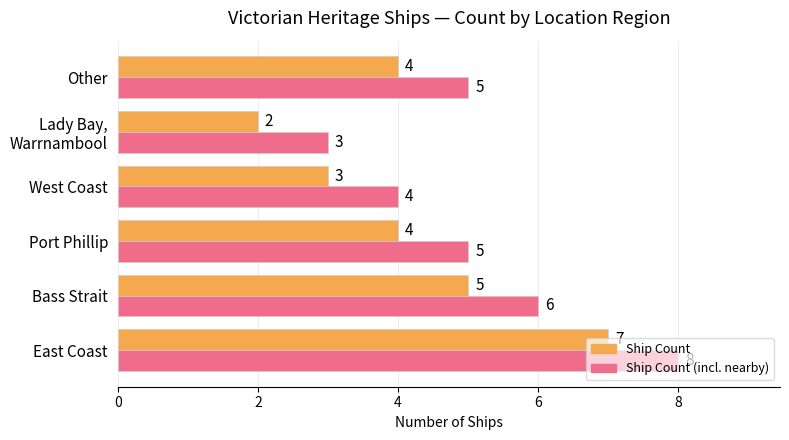

What is the sum of the Ship Count values at Other and Bass Strait?

9